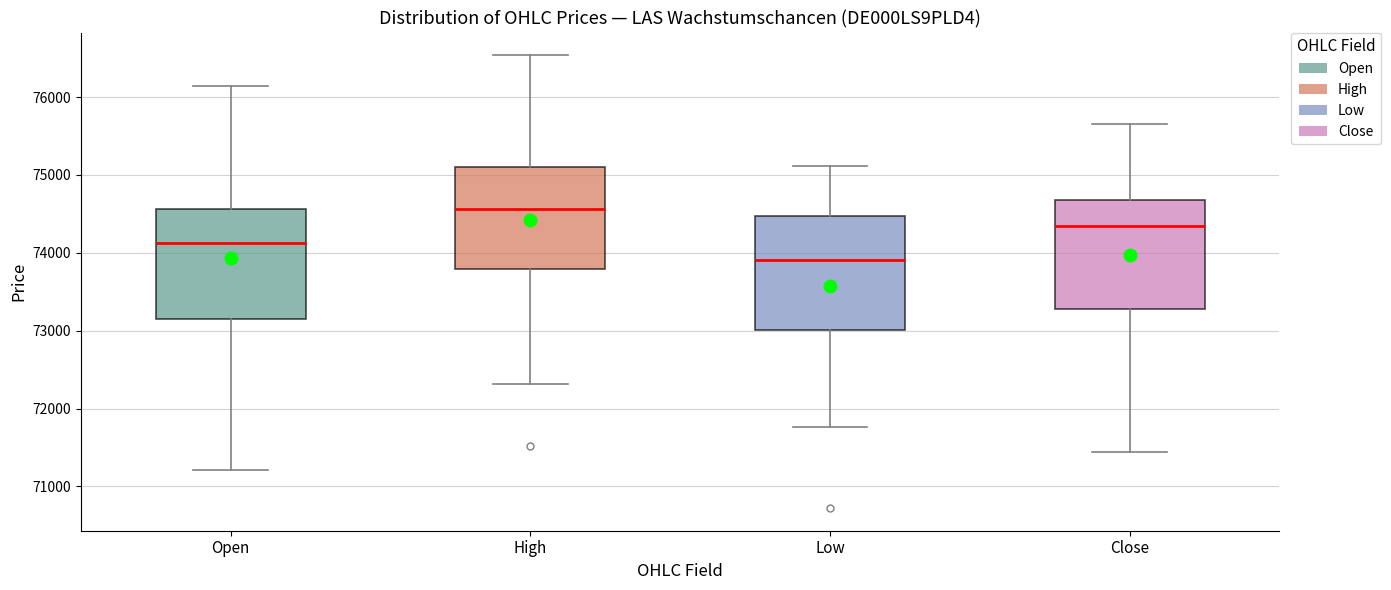

Where is the lower edge of the box for Low on the y-axis? The values are not printed on the chart, so give them approximately, as read against the axis.

73000